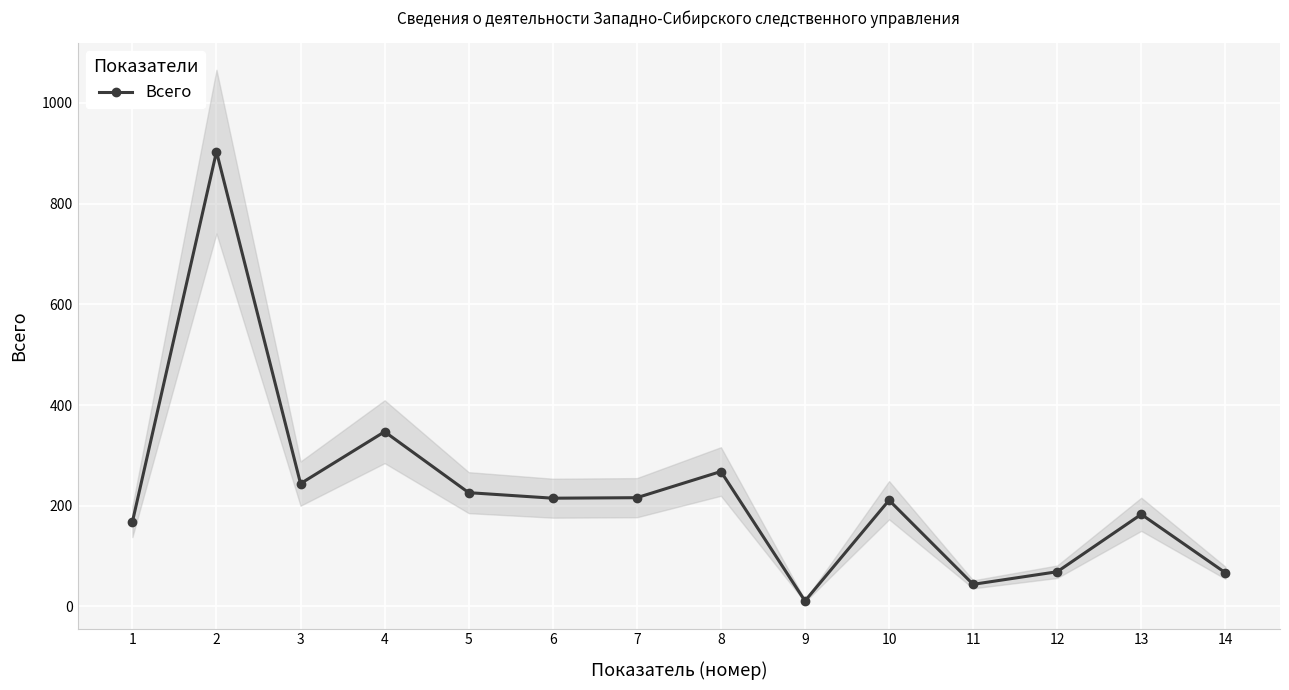

True or false: the data shows 183 at 13.

True